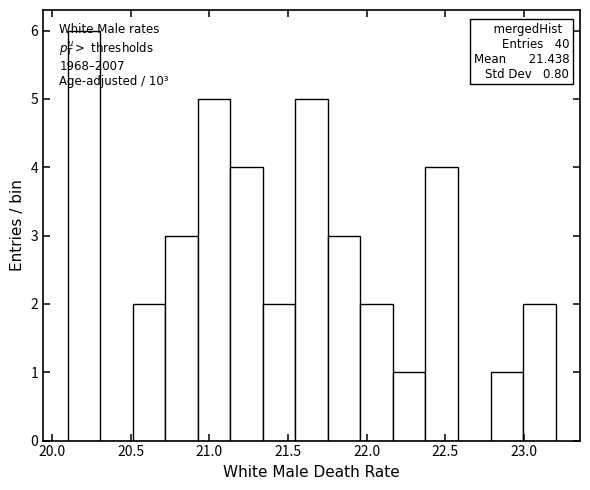

Over which range of the x-axis is the bar tallest?

20.10 to 20.30